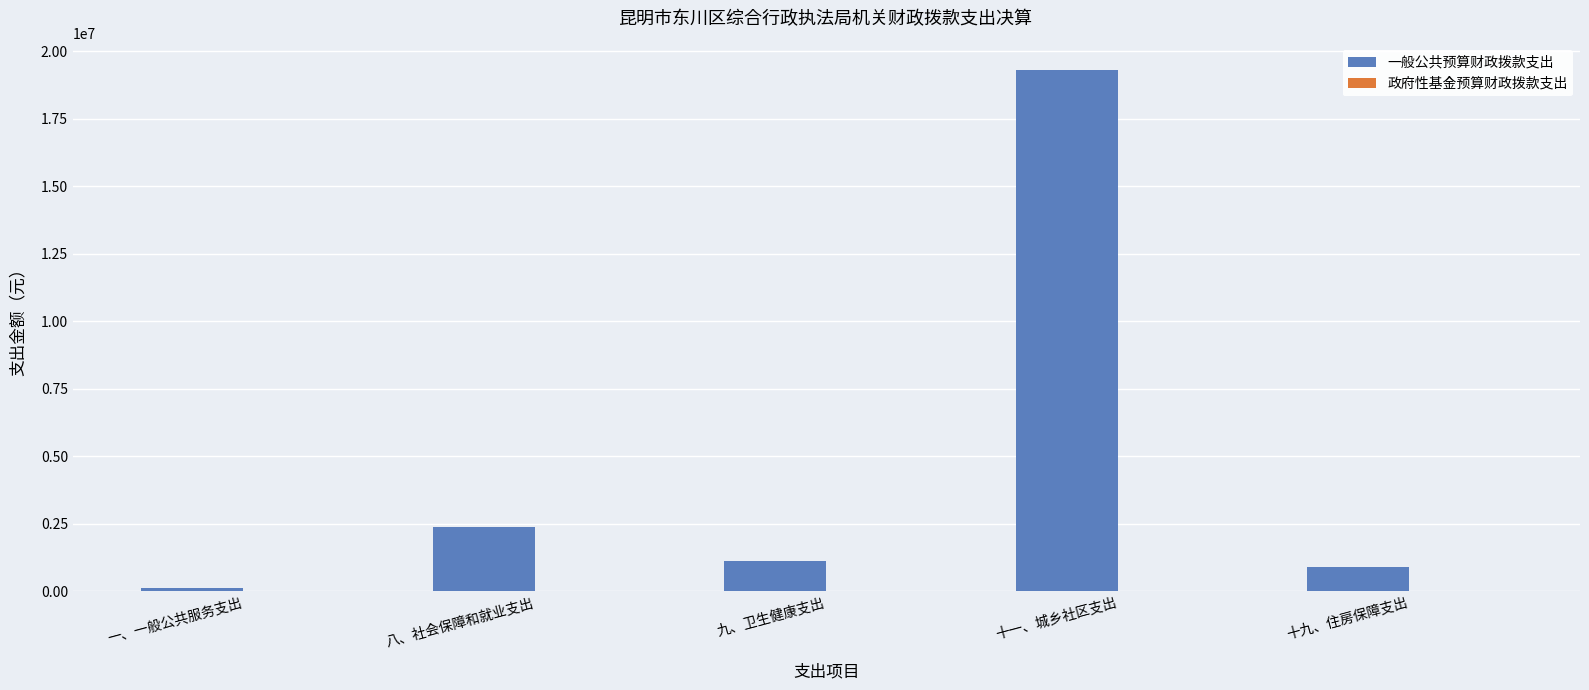

What is the change in value from 十一、城乡社区支出 to 十九、住房保障支出?

-18437401.9